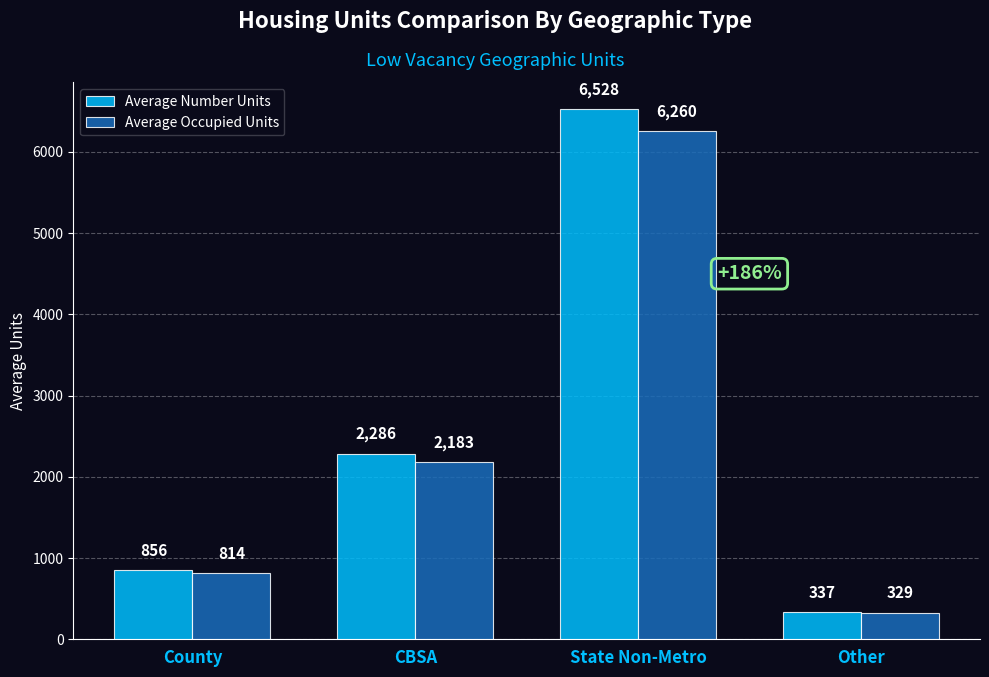

List the series in order of their overall mean, lowest first.

Average Occupied Units, Average Number Units